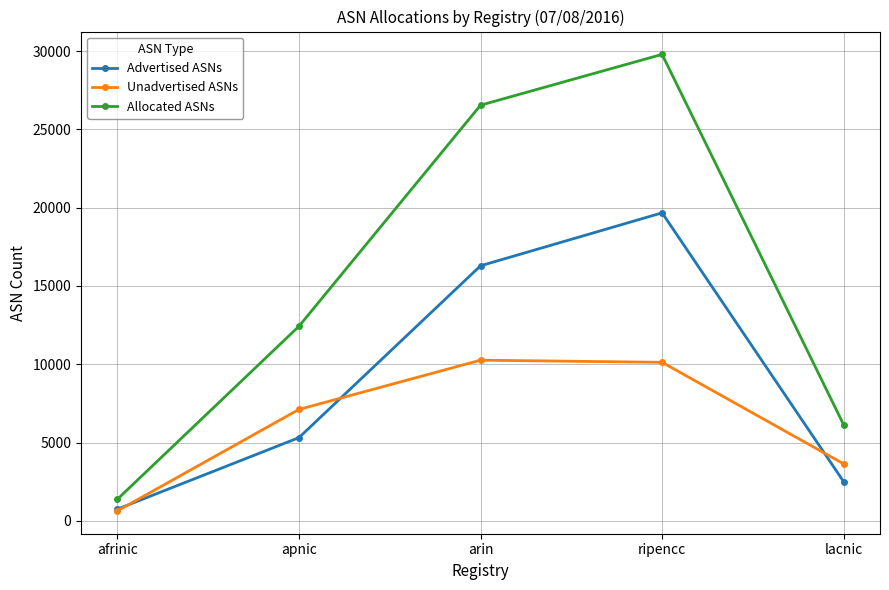

What is the label of the 3rd point from the right?

arin